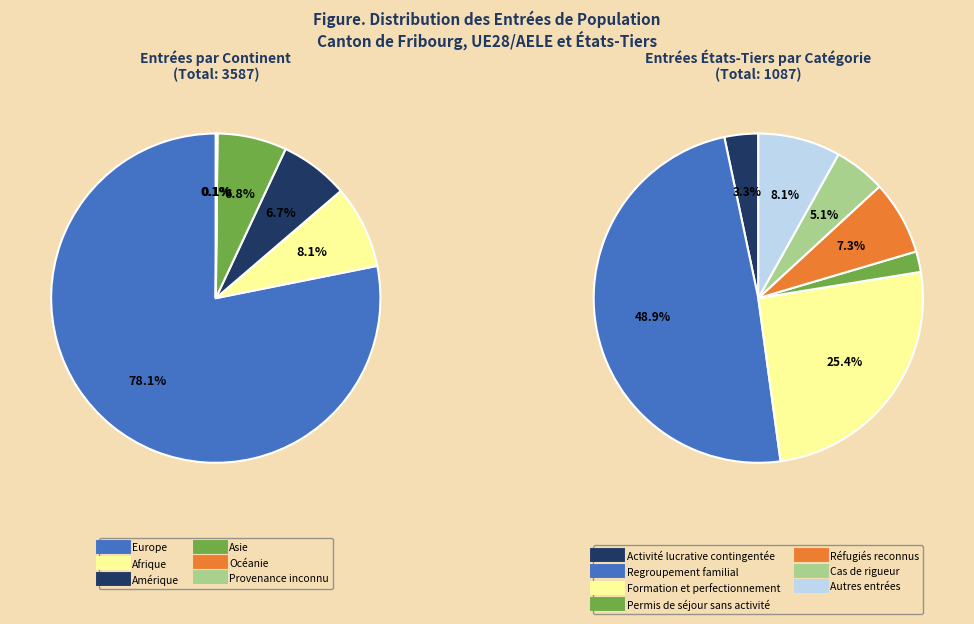

What is the largest slice in the pie chart?

Europe